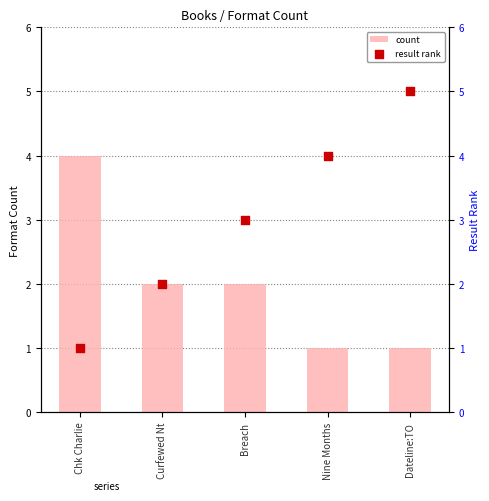

Which series has the largest total across all categories?

result rank